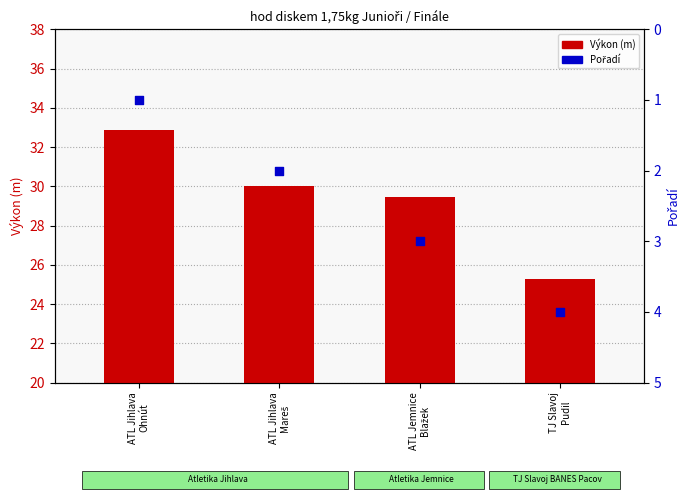

Which series reaches the maximum Y coordinate?

Výkon (m)